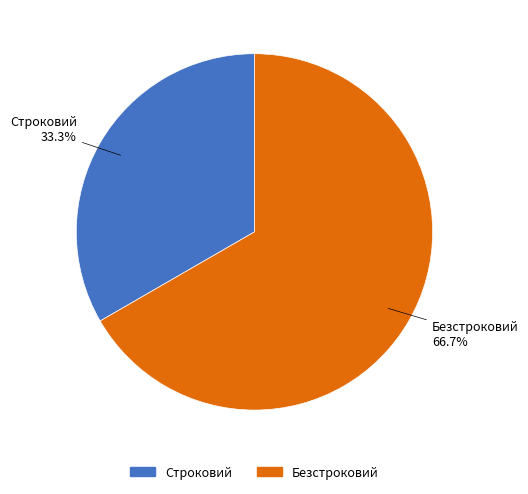

Which category has the biggest portion of the pie?

Безстроковий